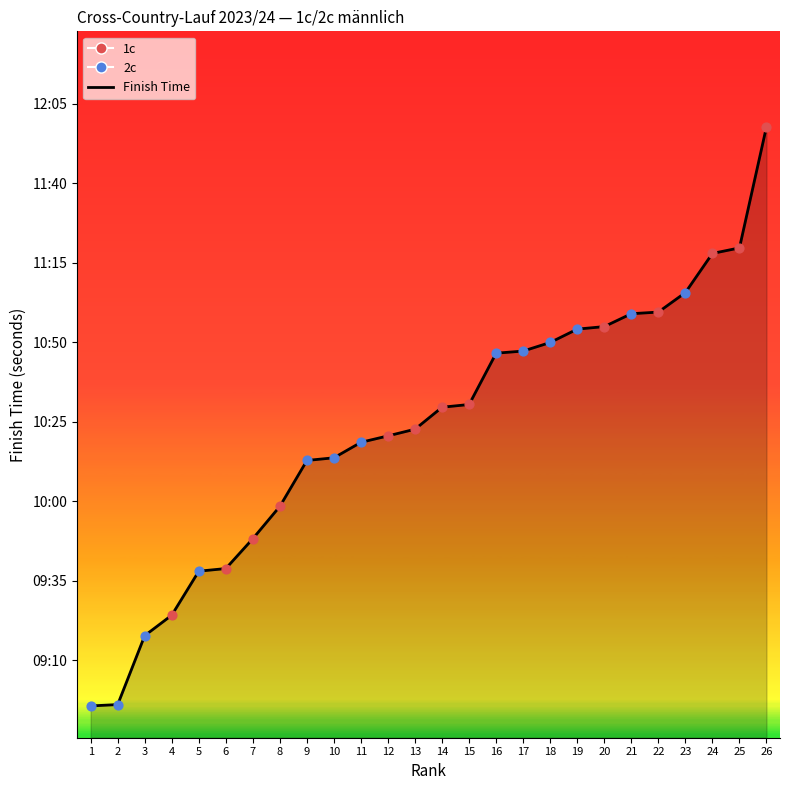

Which has a higher value, 2 or 14?

14